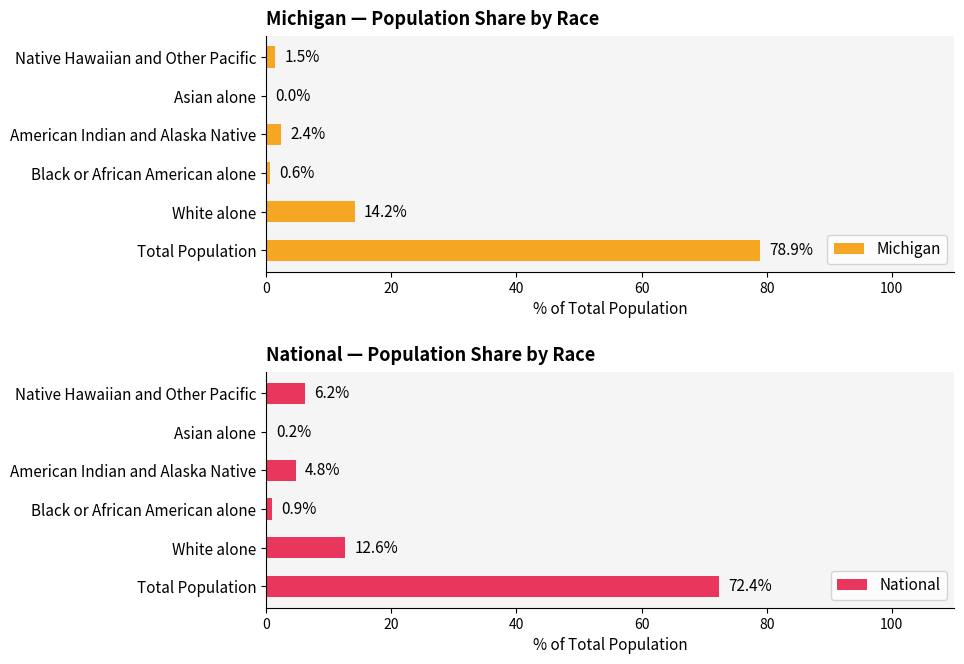

How many data points does each series have?

6